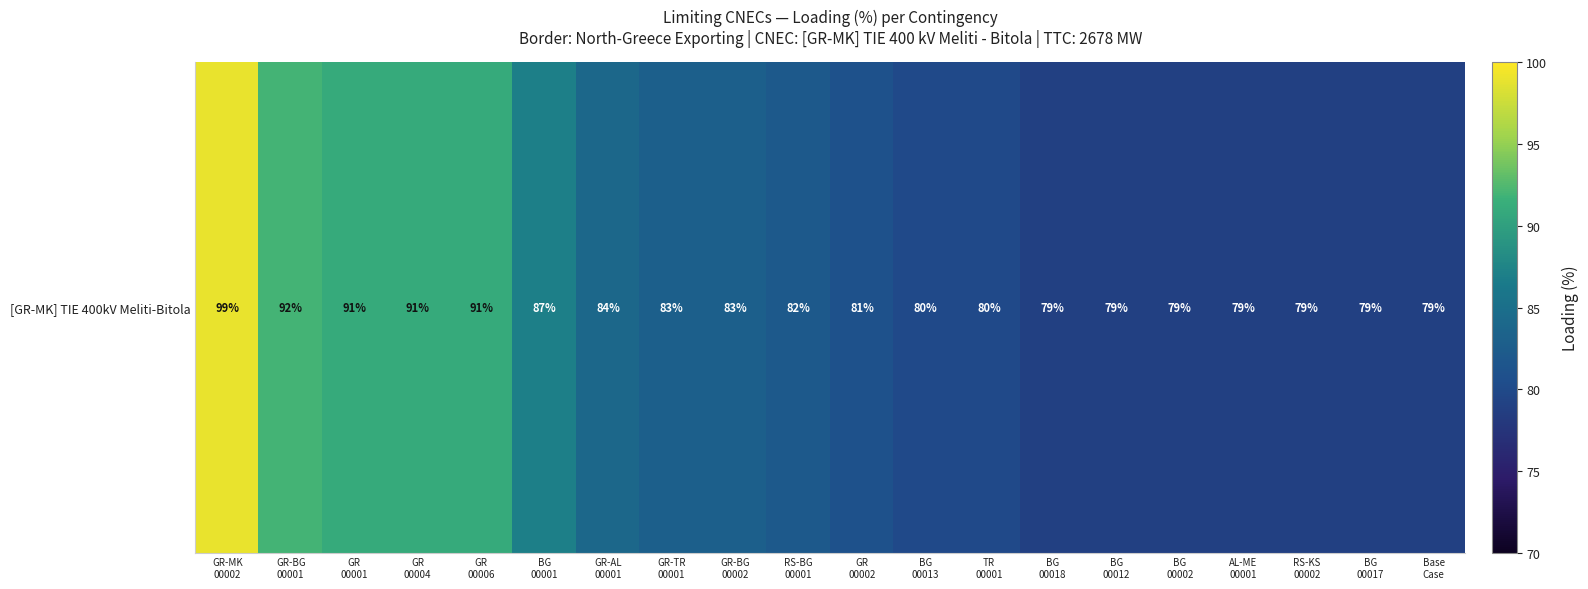

The chart shows a value of 17 at Base
Case. True or false?

False